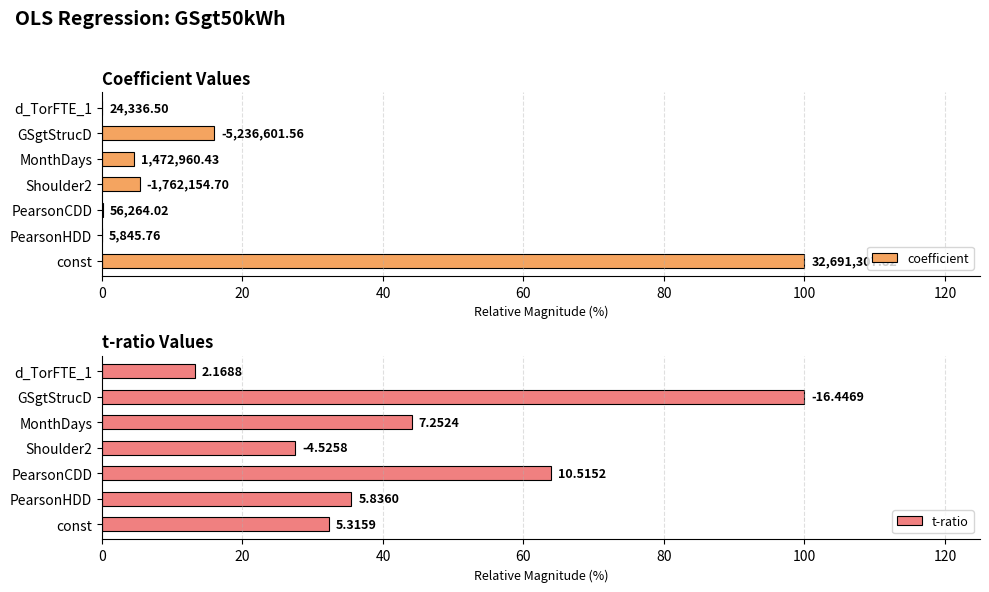

Which series has the widest spread of values?

coefficient